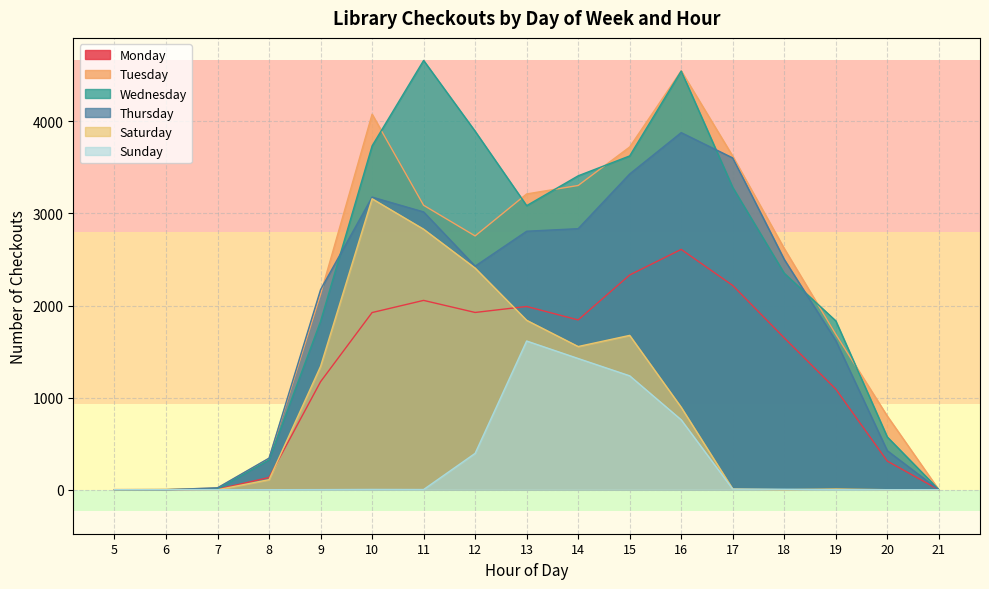

After their last crossing, which series has the higher values: Tuesday or Saturday?

Tuesday